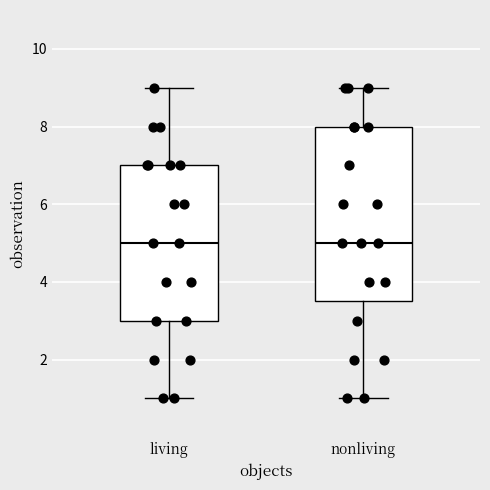

Reading left to right, transcribe this box plot: for each box, give where its median line is, the range the box spans, and where its two whiskers end, as read against the y-axis. The values are not printed on the chart, so give them approximately, as read against the axis.

living: median 5.0, box 3.0 to 7.0, whiskers 1.0 to 9.0
nonliving: median 5.0, box 3.6 to 8.0, whiskers 1.0 to 9.0